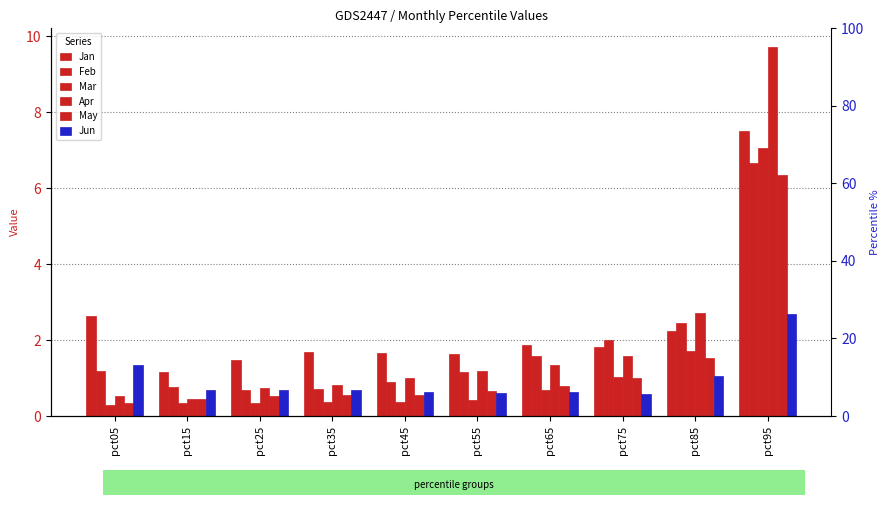

What value does the May series have at pct95?

6.3